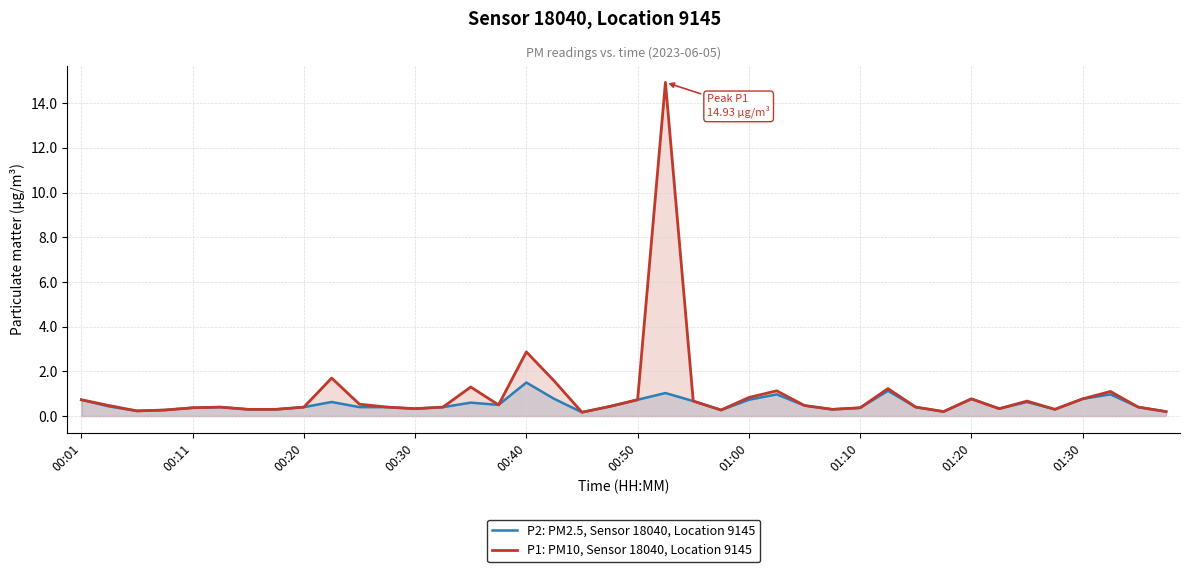

What is the smallest value displayed?

0.2